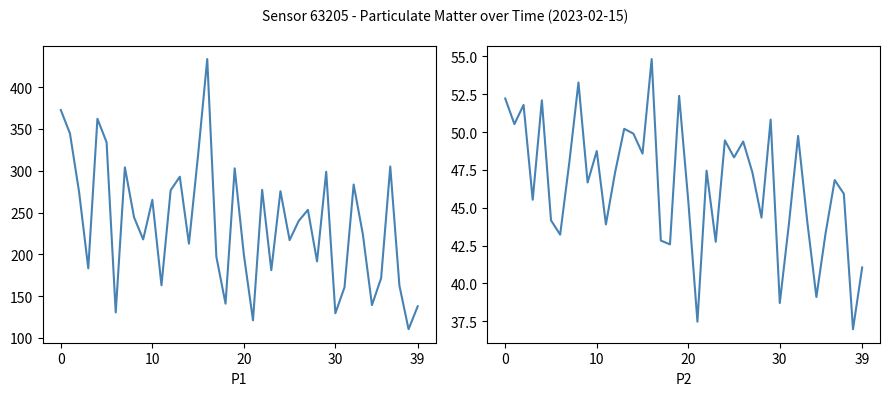

Reading right to left, extract all data points from this chart.

P1: 137.7	110.2	162.4	305.1	171.3	139.1	224.2	283.5	160.4	129.3	298.8	191.4	253.2	240.0	216.9	275.5	180.9	277.1	120.9	199.7	302.9	140.8	196.8	433.7	318.9	212.7	292.9	276.6	162.8	265.1	217.8	244.3	304.1	130.3	334.1	362.3	183.1	274.3	344.6	372.7
P2: 41.0	37.0	45.9	46.8	43.3	39.1	44.1	49.8	44.0	38.7	50.8	44.4	47.4	49.4	48.3	49.5	42.8	47.5	37.5	45.5	52.4	42.6	42.8	54.8	48.6	49.9	50.2	47.3	43.9	48.8	46.7	53.3	48.0	43.2	44.2	52.1	45.5	51.8	50.5	52.2